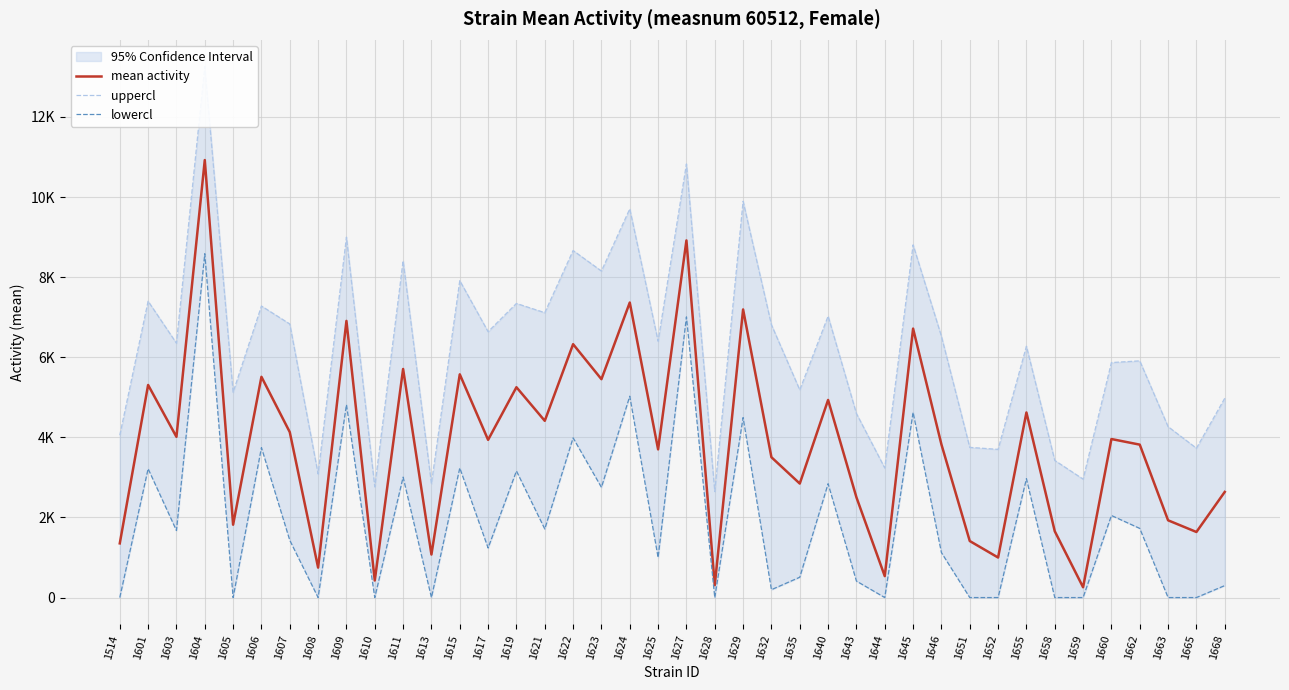

Is this an area chart (filled region under the line)?

No